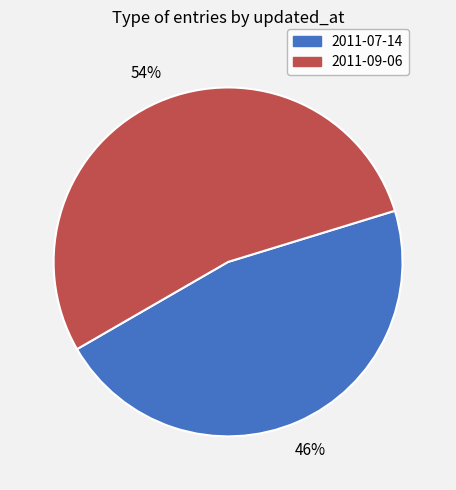

Does any single category account for the majority?

Yes